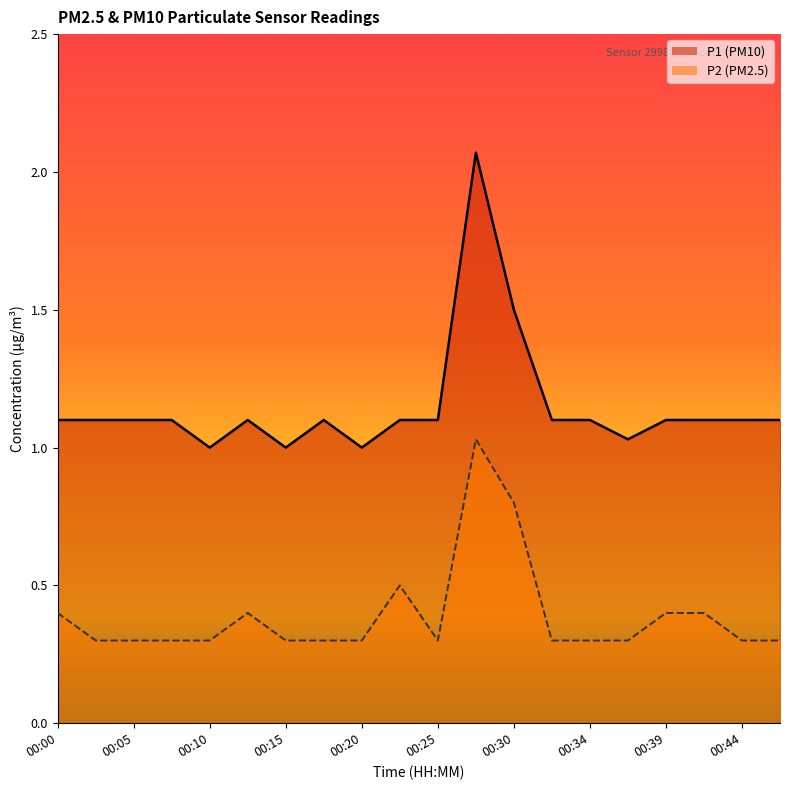

Is the value of P2 line at 00:44 greater than the value of P1 line at 00:05?

No